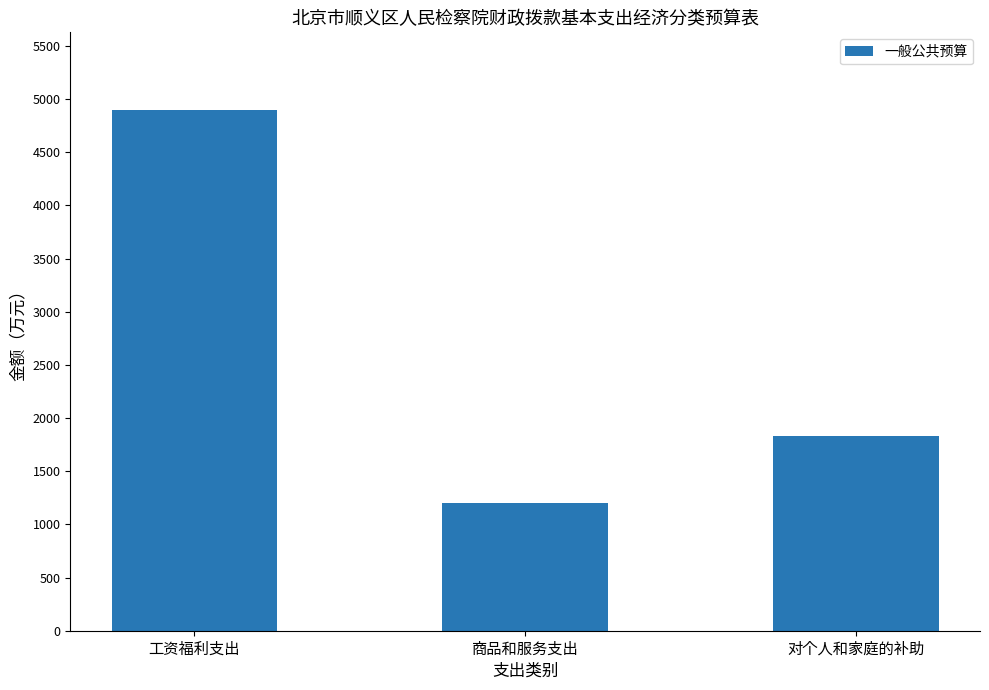

Which has a higher value, 商品和服务支出 or 工资福利支出?

工资福利支出